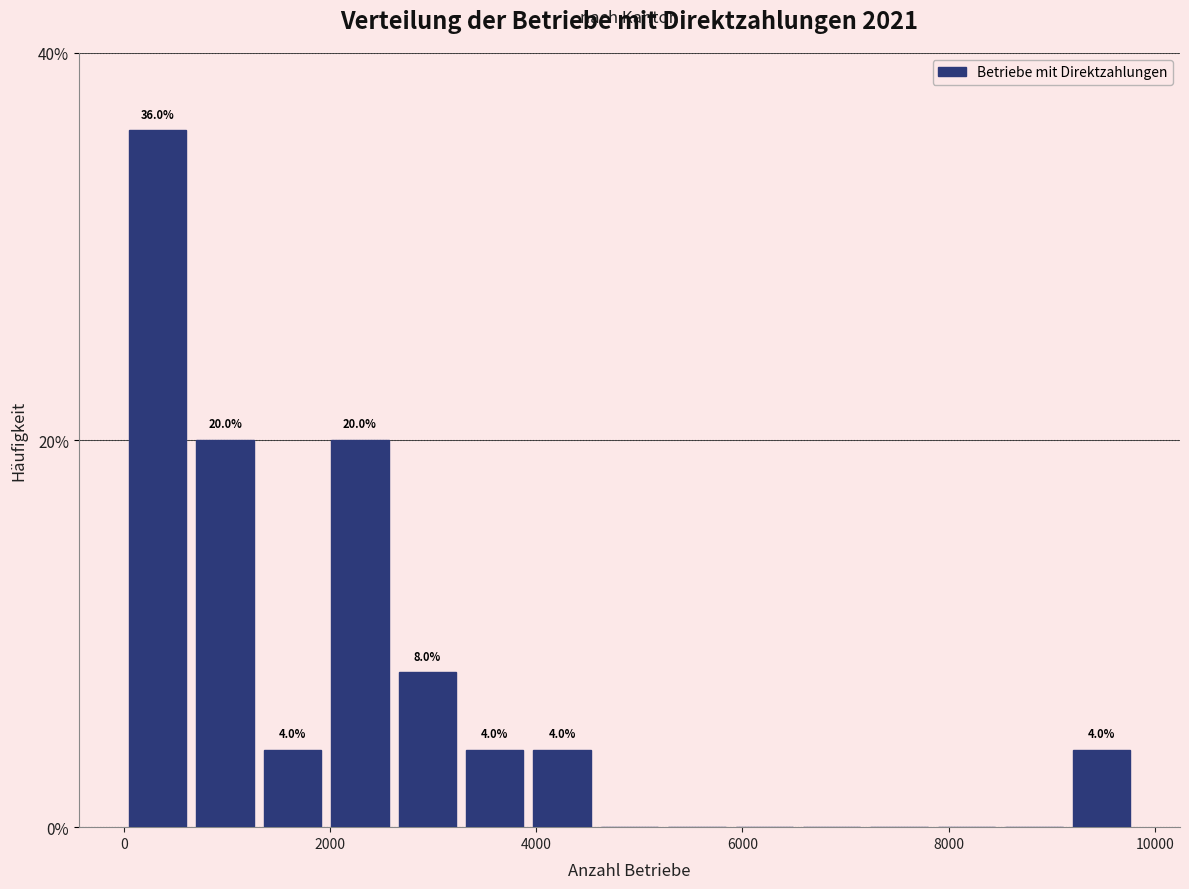

Around what value on the x-axis is the tallest bar? Give the approximate position of its centre, as read against the axis.

400